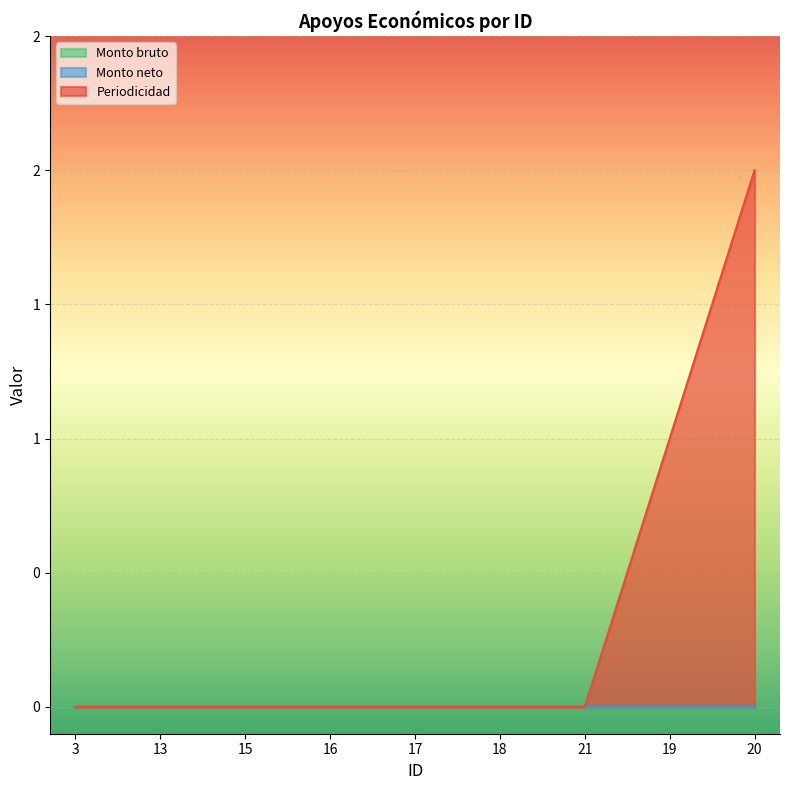

What position from the right is 17?

5